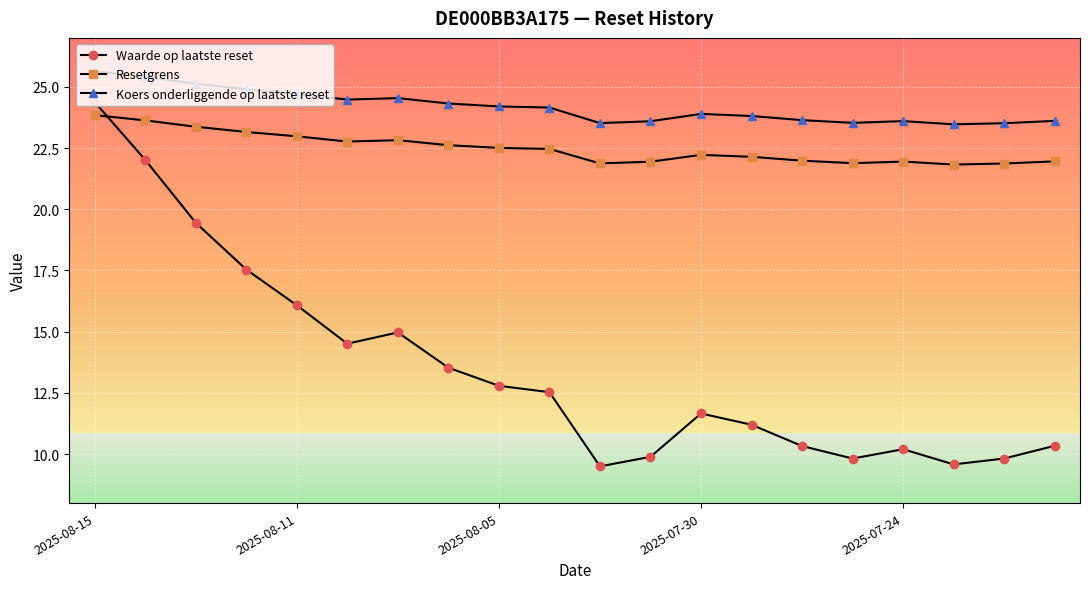

Which series has the largest total across all categories?

Koers onderliggende op laatste reset